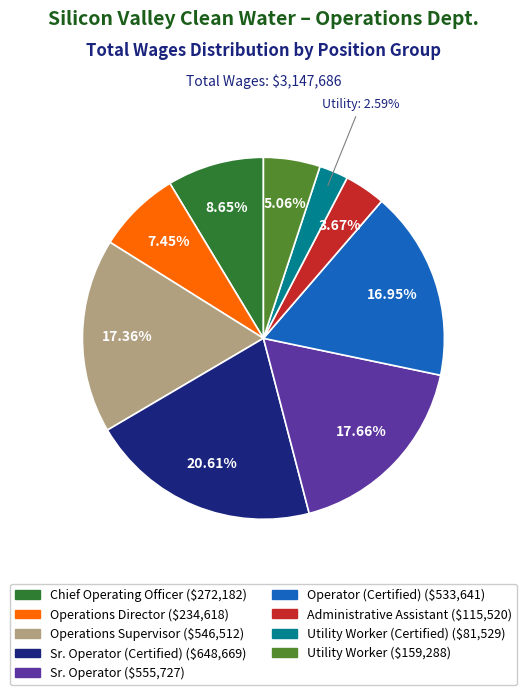

Is there a majority slice in this chart?

No